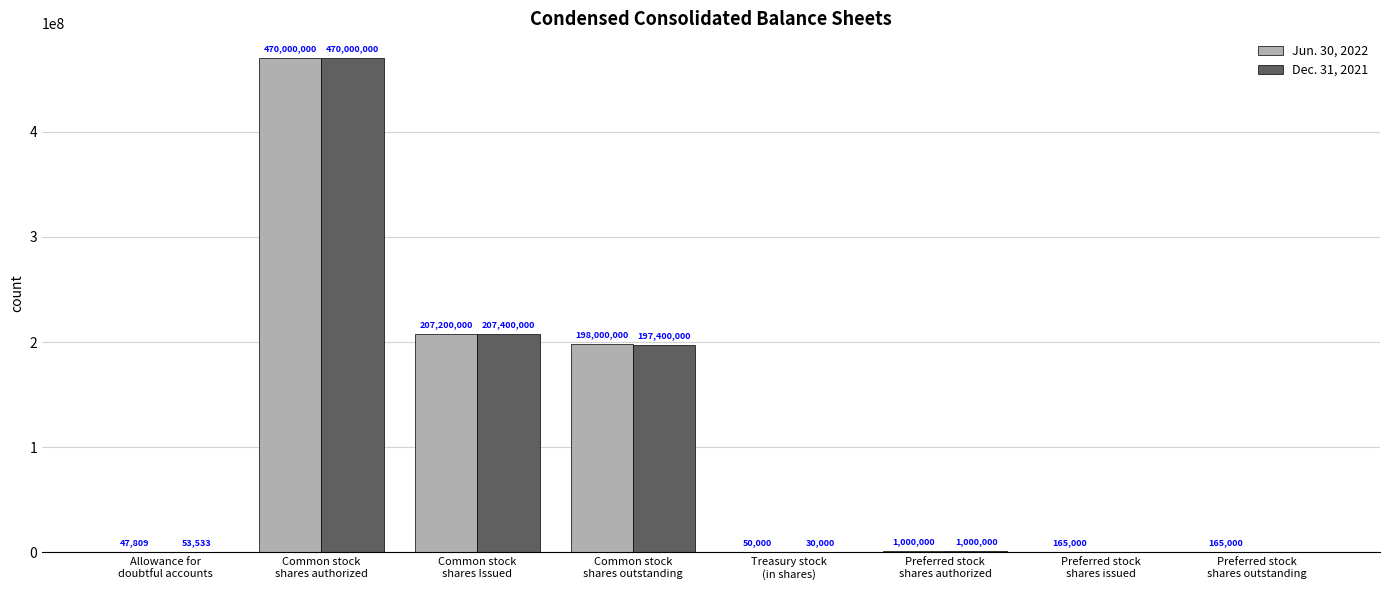

Is the value of Jun. 30, 2022 at Common stock
shares authorized greater than the value of Dec. 31, 2021 at Treasury stock
(in shares)?

Yes